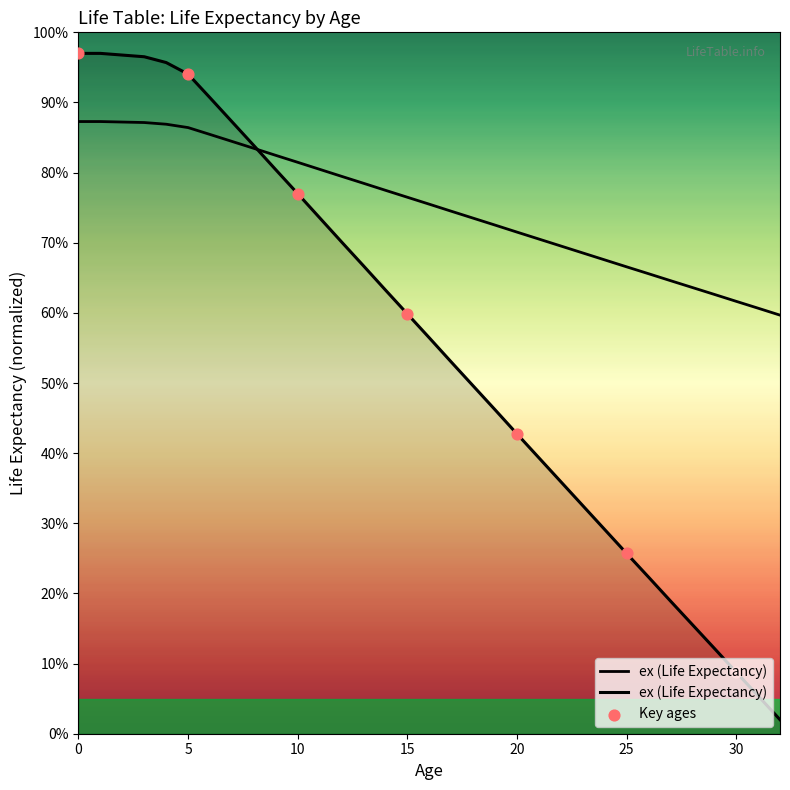

Approximately how many times larger is the value at 14 compared to 16?

1.0